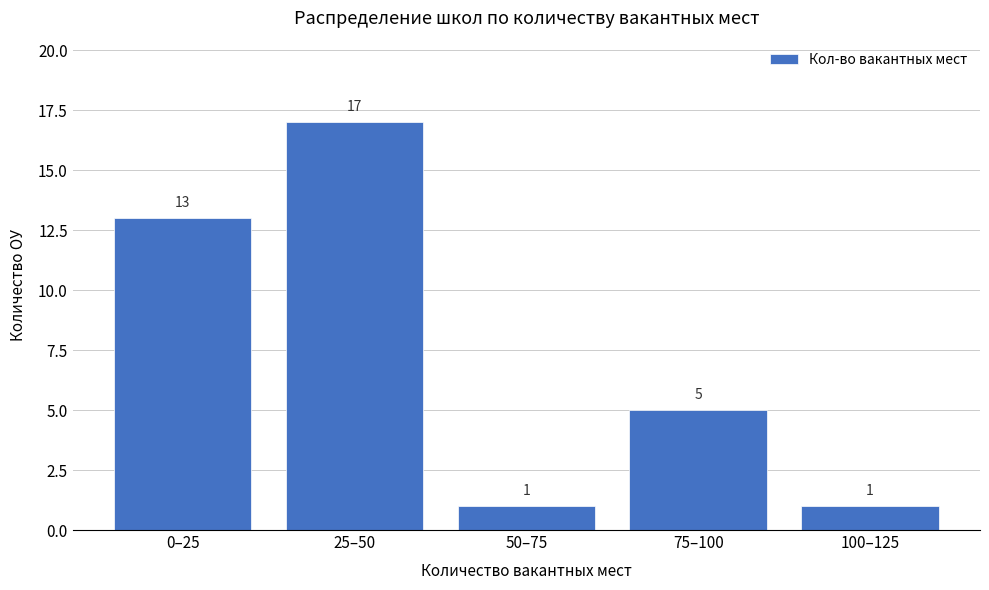

Reading left to right, what are all the values shown in this chart?

13	17	1	5	1